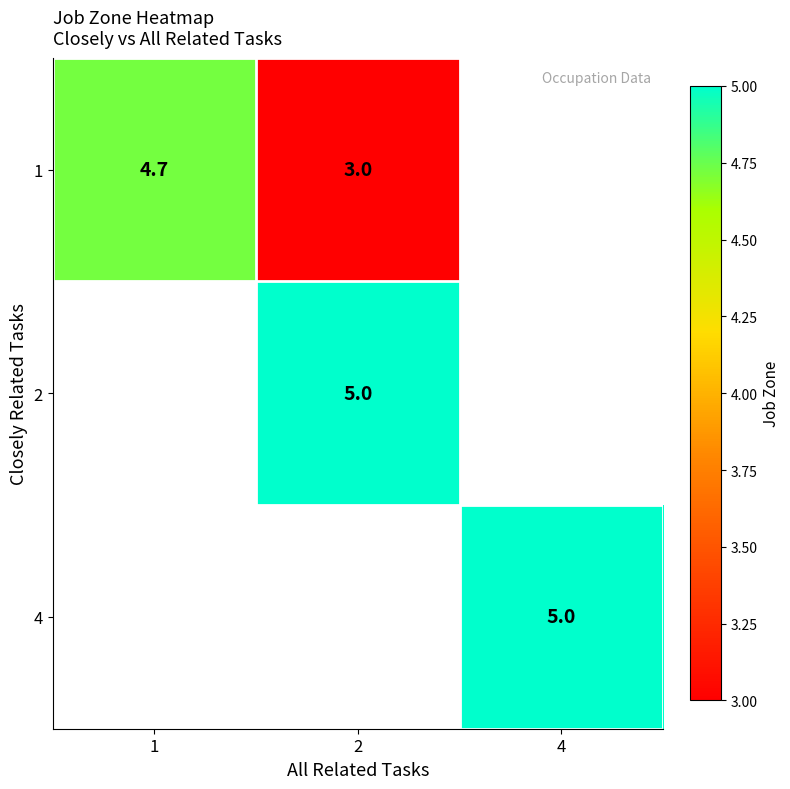

Is it true that 1 equals 1.0 at 1?

False